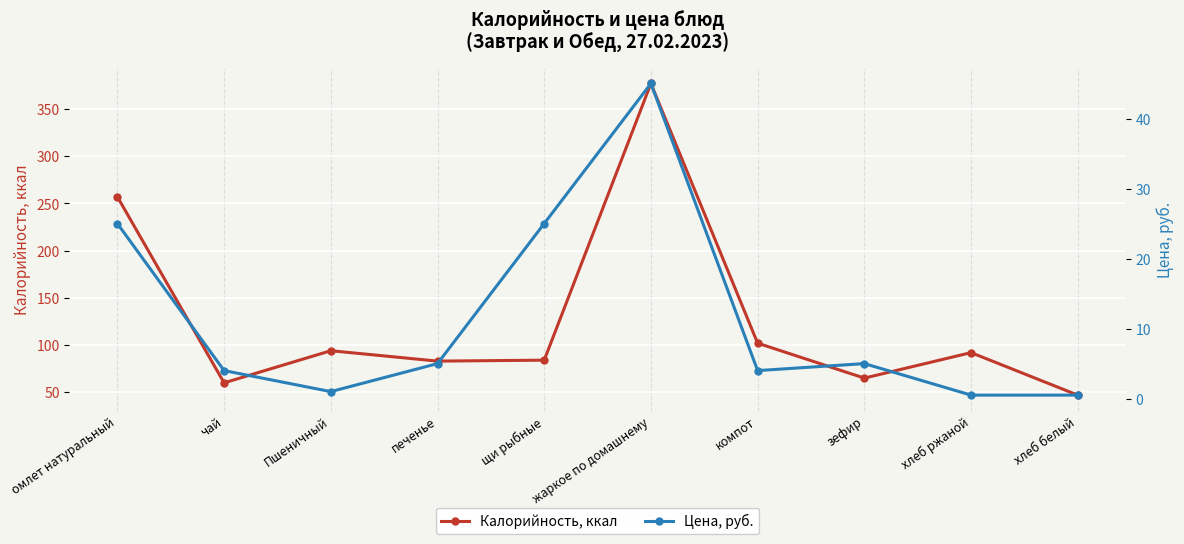

What is the difference between the Калорийность, ккал values at хлеб белый and жаркое по домашнему?

330